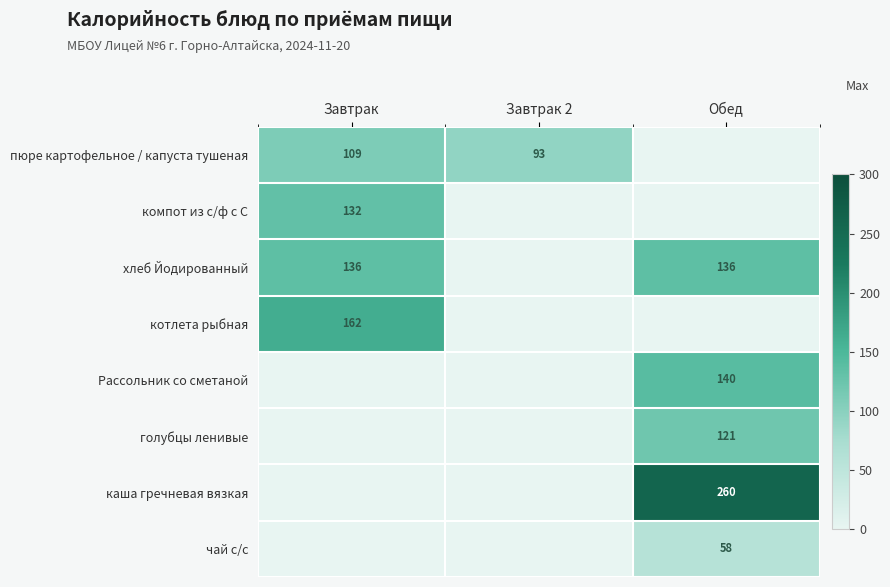

What is the difference between the каша гречневая вязкая values at Завтрак 2 and Обед?

260.0